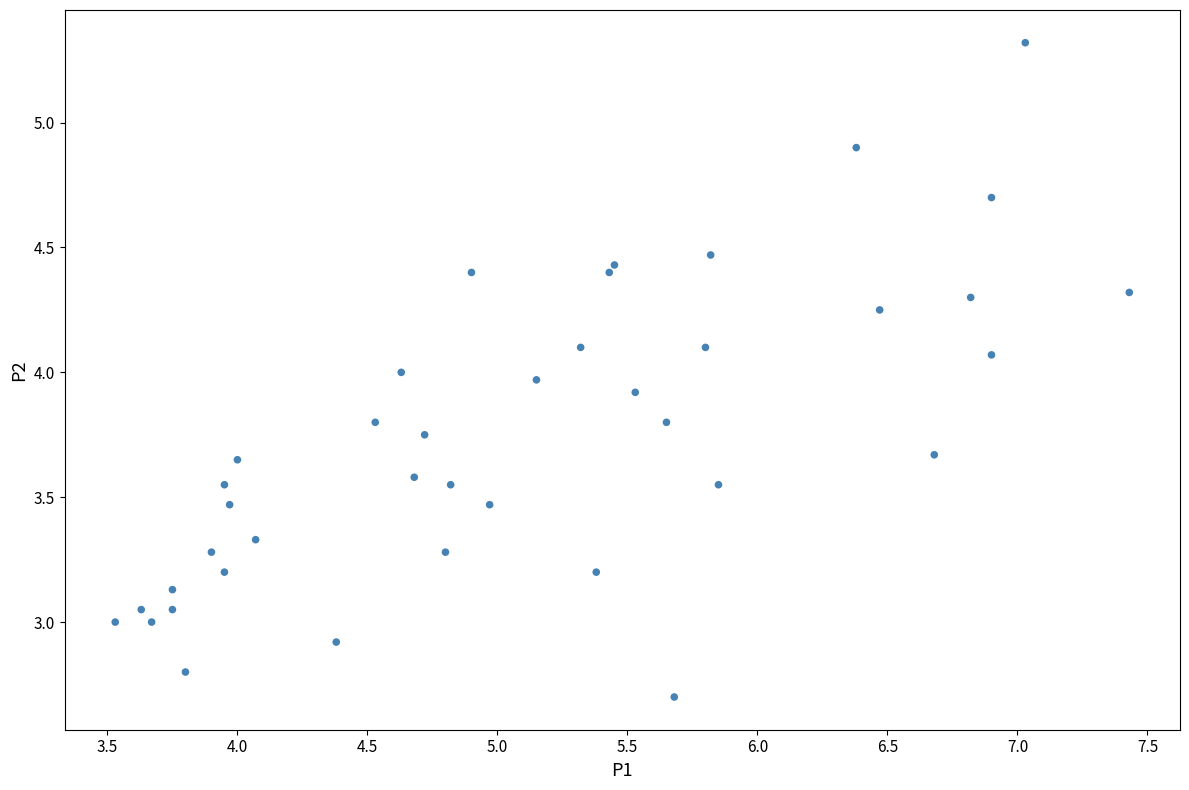

What is the range of X values (max minus min)?

3.9